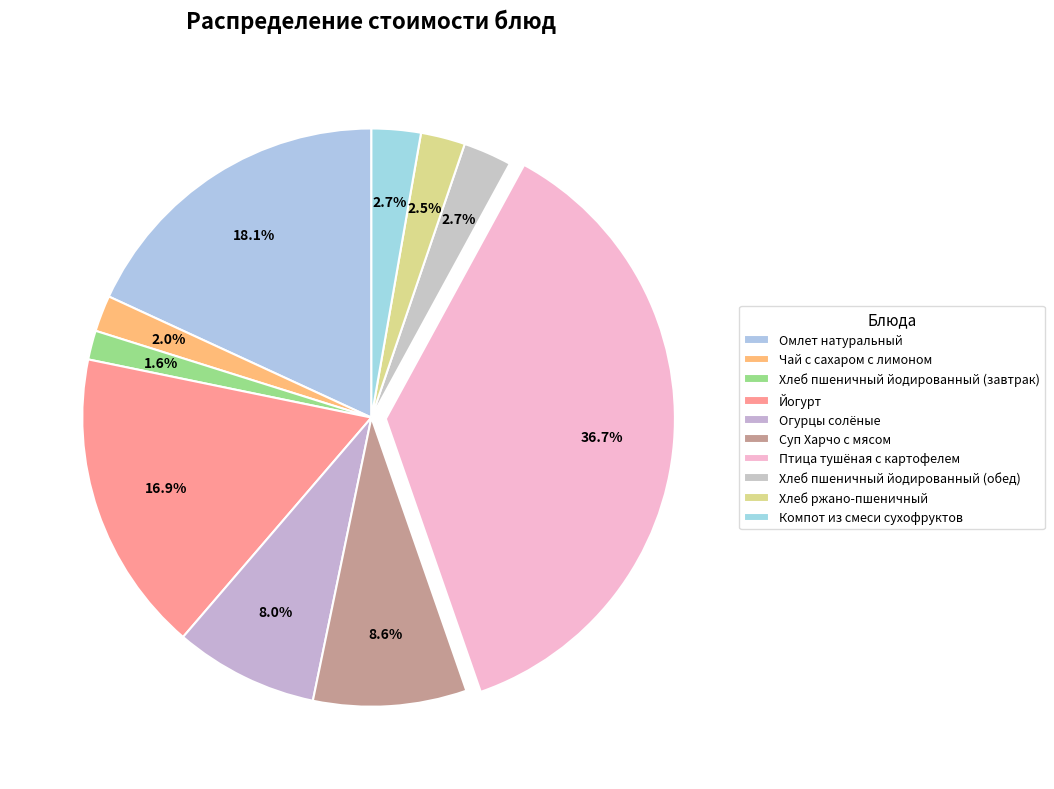

Rank the categories by value from lowest to highest.

Хлеб пшеничный йодированный (завтрак), Чай с сахаром с лимоном, Хлеб ржано-пшеничный, Хлеб пшеничный йодированный (обед), Компот из смеси сухофруктов, Огурцы солёные, Суп Харчо с мясом, Йогурт, Омлет натуральный, Птица тушёная с картофелем